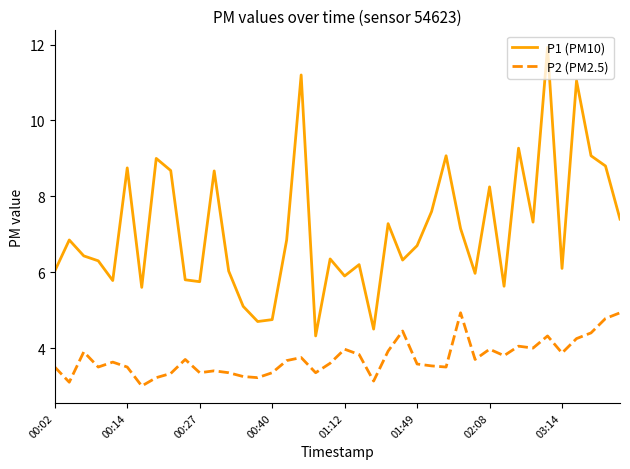

What is the minimum value shown in the chart?

3.0